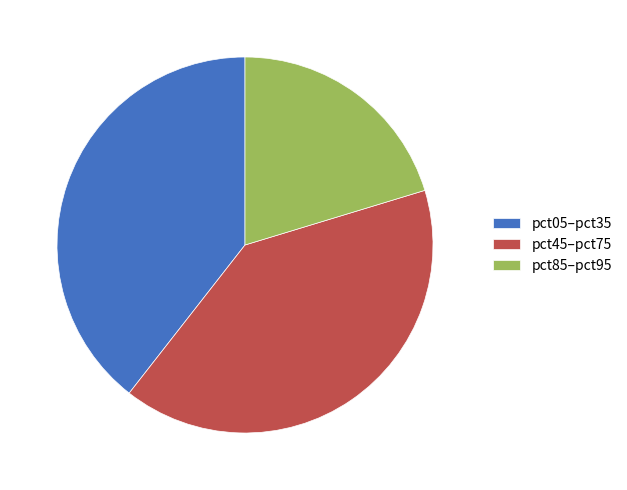

What is the ratio of the value at pct85–pct95 to the value at pct05–pct35?

0.5